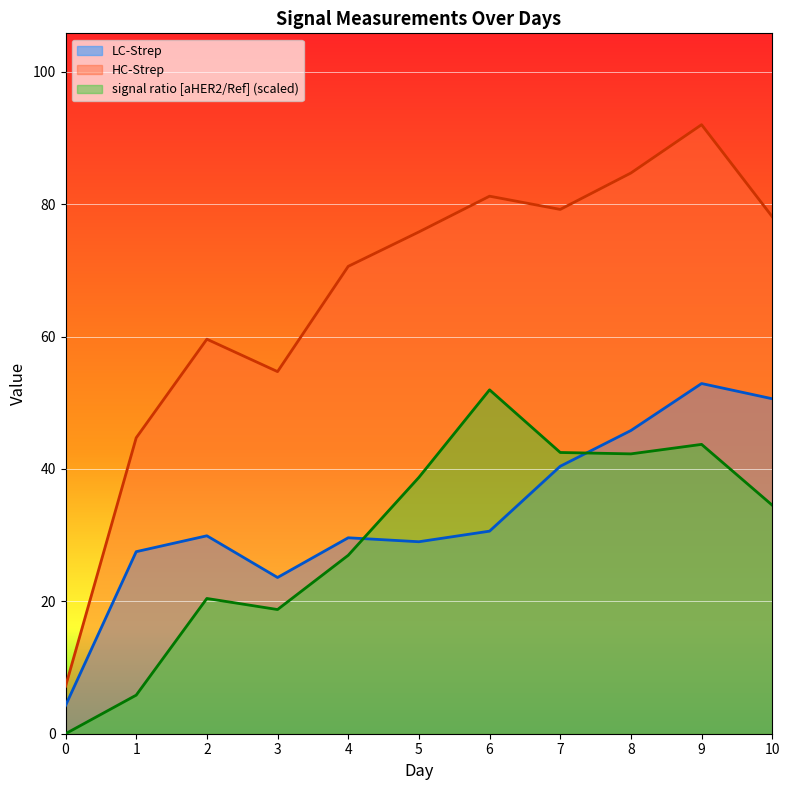

True or false: HC-Strep and signal ratio [aHER2/Ref] intersect in this chart.

False